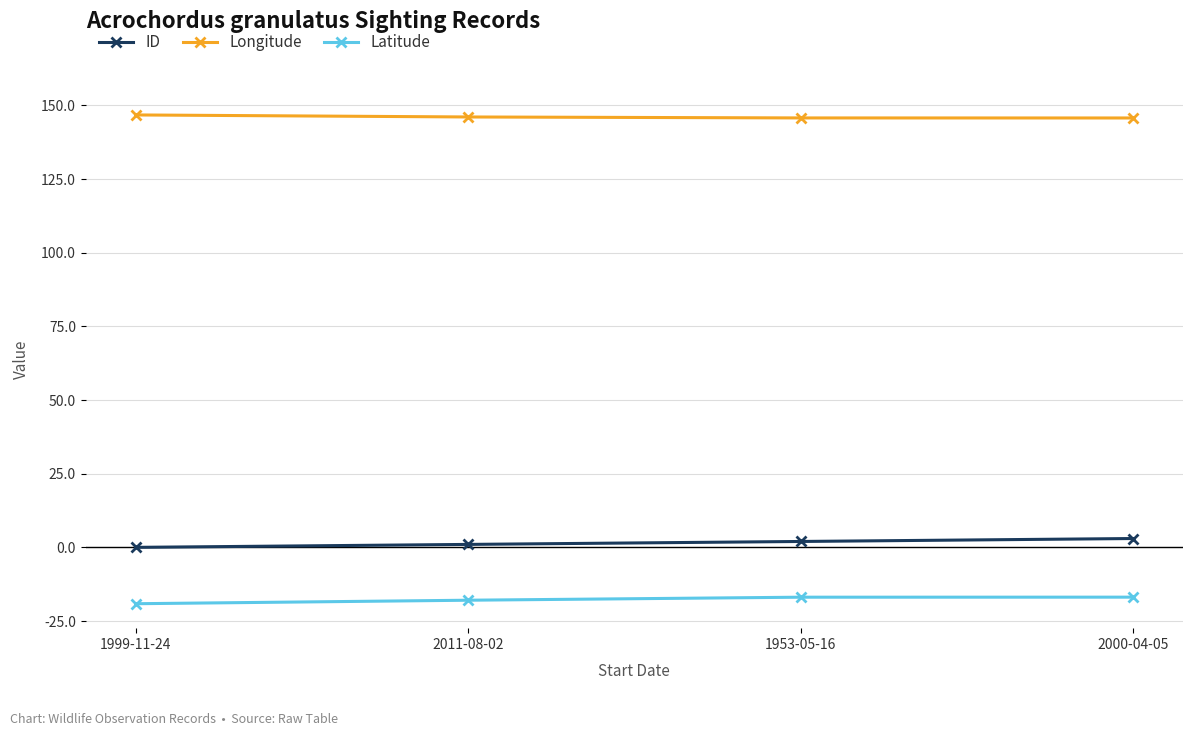

What is the minimum value for Longitude?

145.8